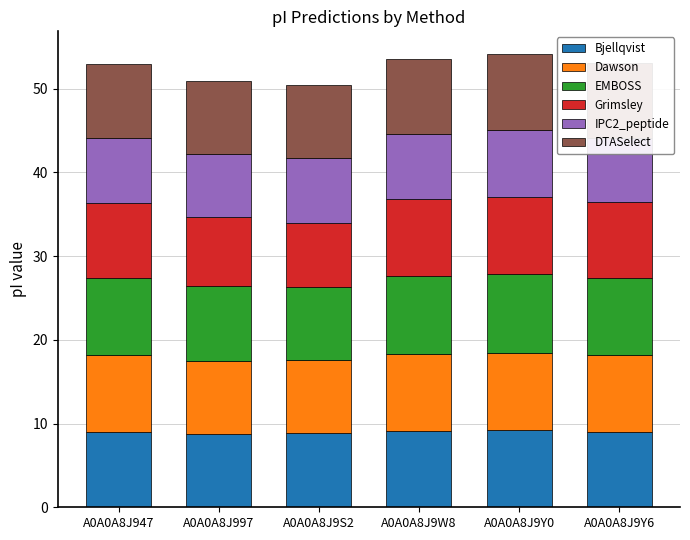

What is the maximum value for Bjellqvist?

9.2